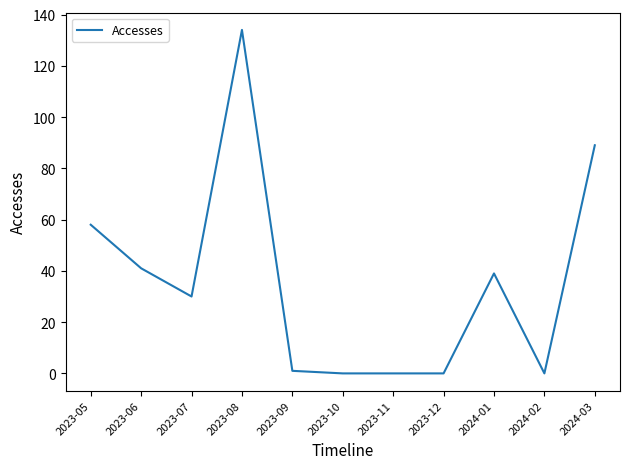

Reading left to right, extract all data points from this chart.

58	41	30	134	1	0	0	0	39	0	89